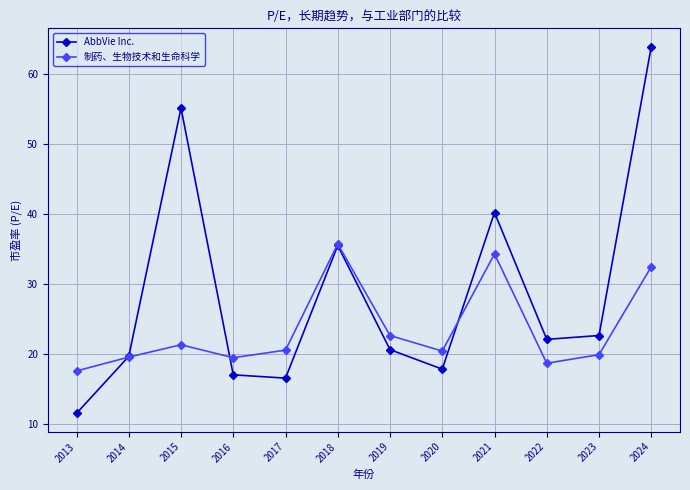

What is the minimum value for 制药、生物技术和生命科学?

17.6